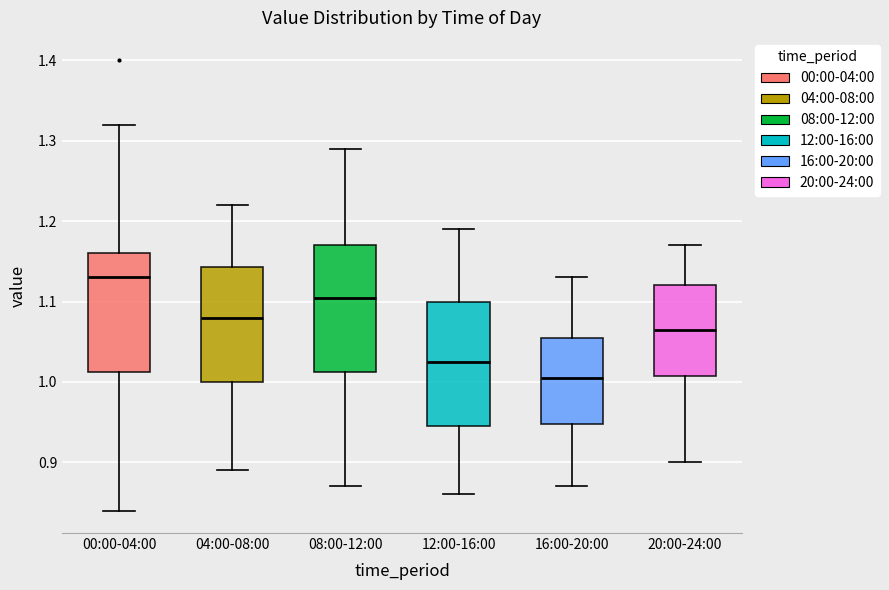

Where does the median line of the box for 12:00-16:00 sit on the y-axis? The values are not printed on the chart, so give them approximately, as read against the axis.

1.03